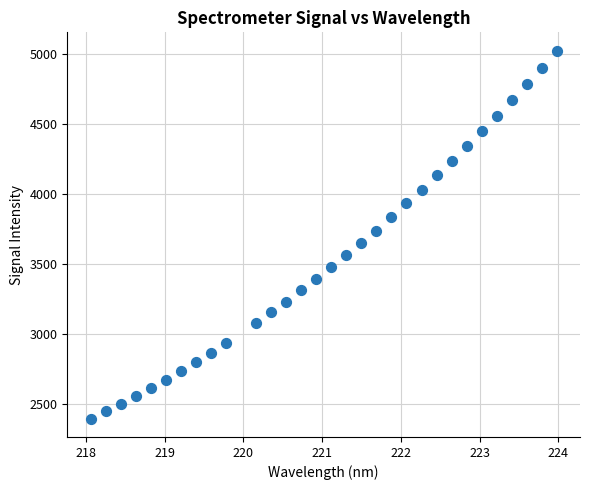

What is the range of Y values (max minus min)?

2626.4